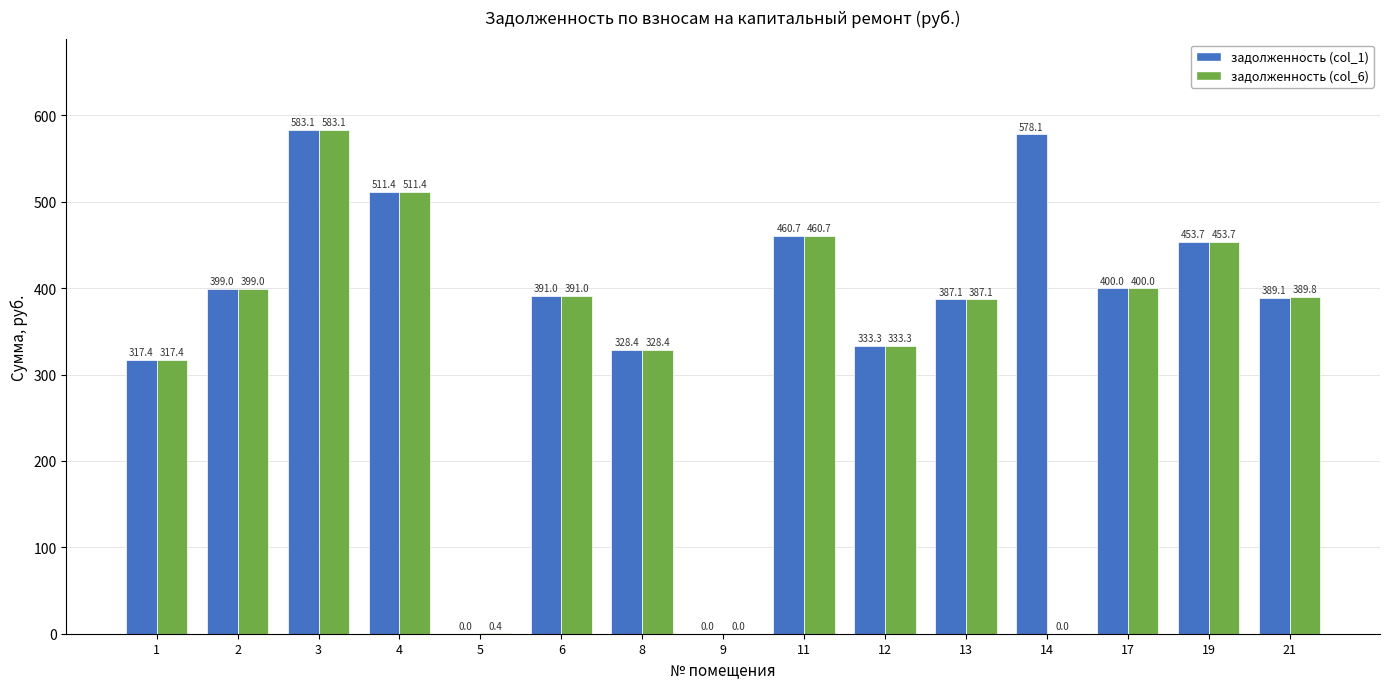

Reading left to right, transcribe all the data shown in this chart.

задолженность (col_1): 317.4	399.0	583.1	511.4	0.0	391.0	328.4	0.0	460.7	333.3	387.1	578.1	400.0	453.7	389.1
задолженность (col_6): 317.4	399.0	583.1	511.4	0.4	391.0	328.4	0.0	460.7	333.3	387.1	0.0	400.0	453.7	389.8